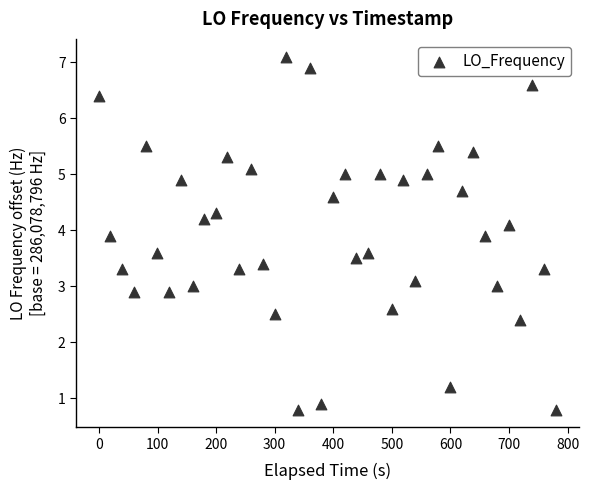

How many points are shown in the scatter plot?

40